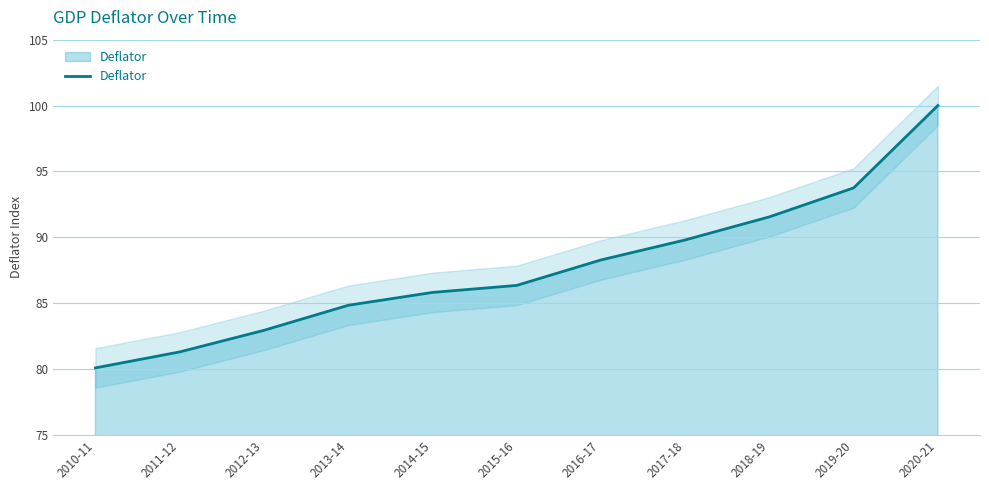

What is the minimum value shown in the chart?

80.1